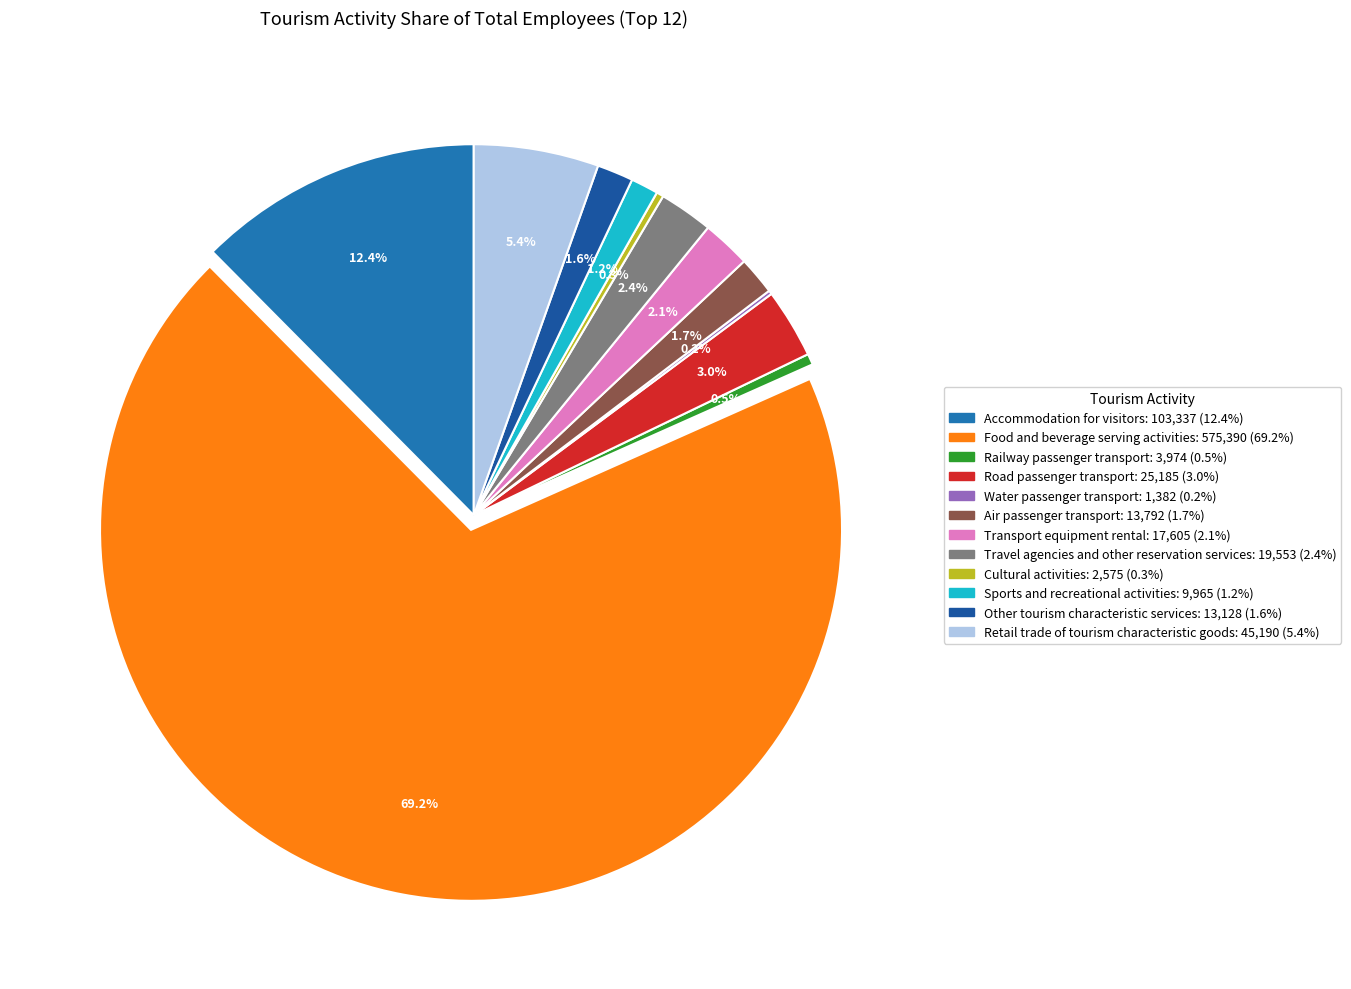

What is the change in value from Air passenger transport to Transport equipment rental?

+3813